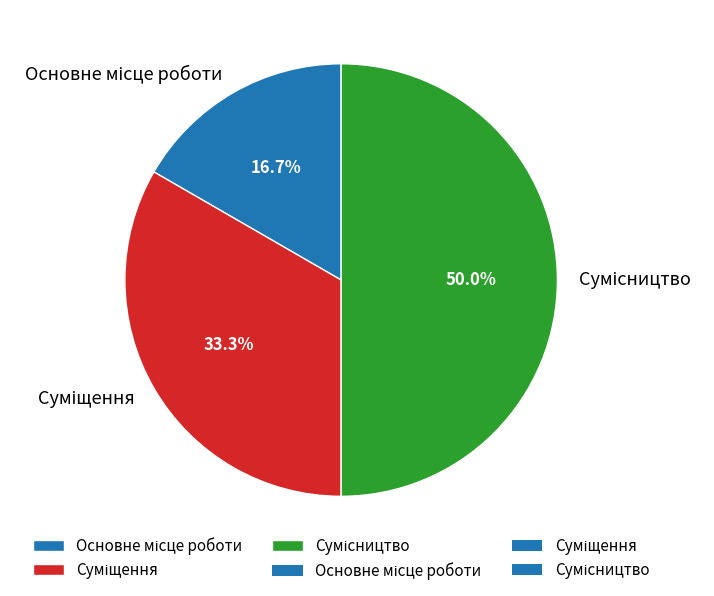

Does Сумісництво represent more than half of the total?

No